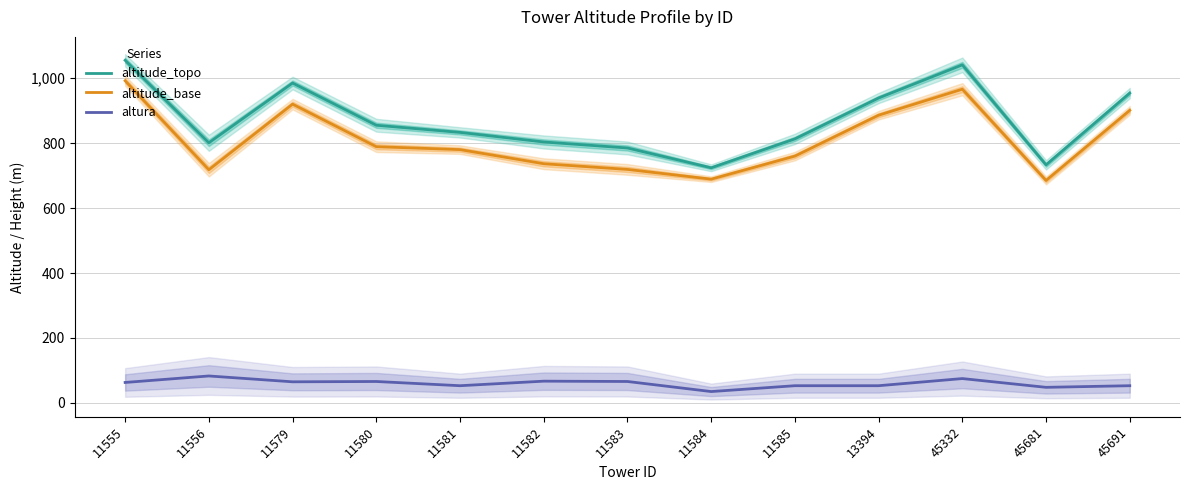

Is this an area chart (filled region under the line)?

No